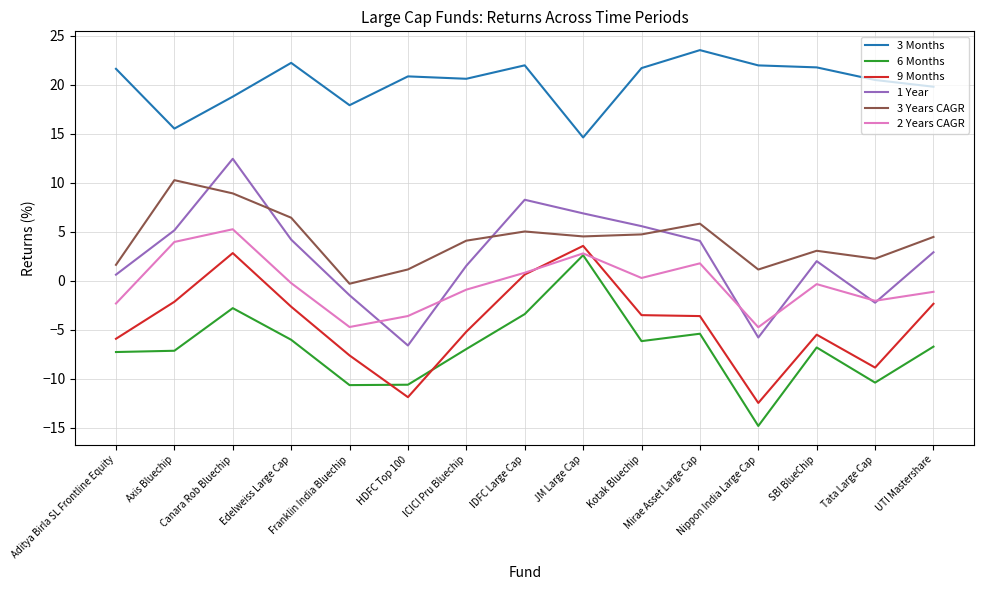

What is the smallest value displayed?

-14.8